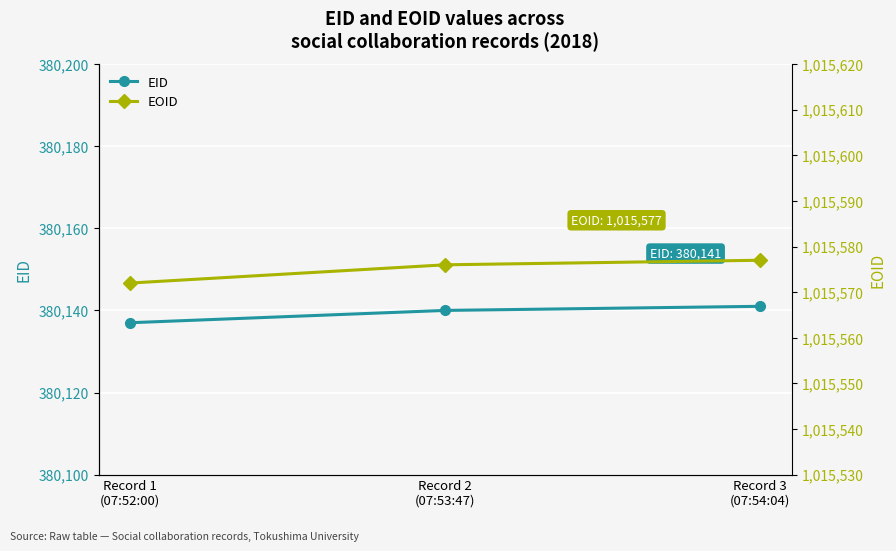

What is the difference between the maximum and second lowest values in the EOID series?

1